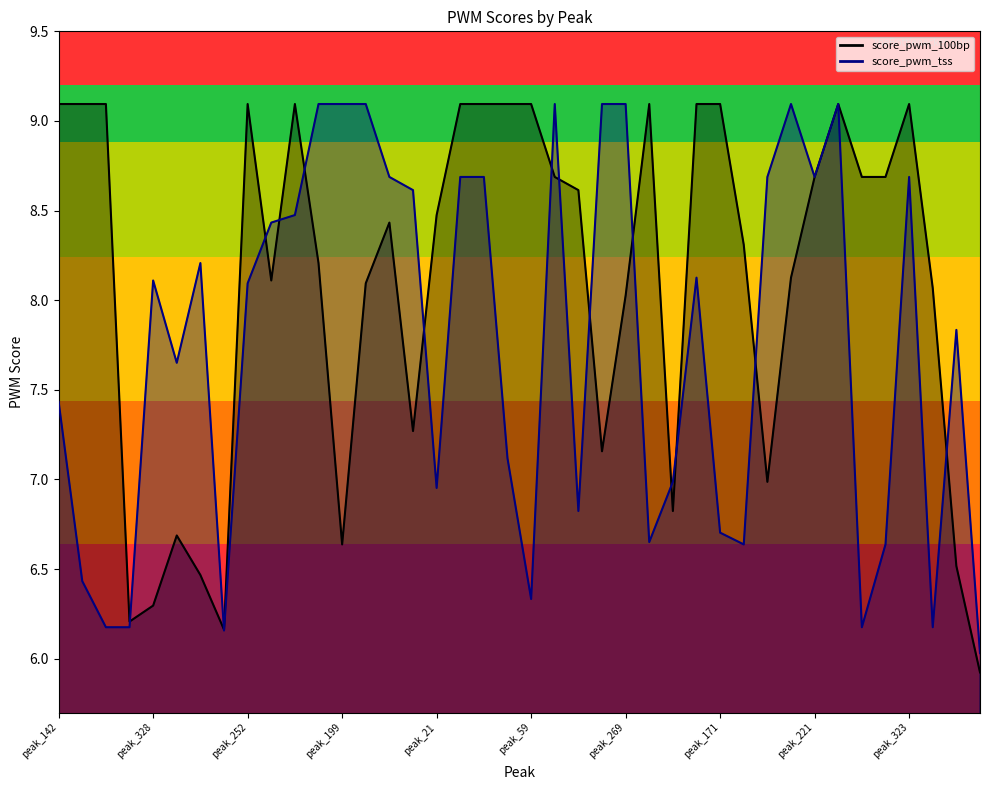

Which has a higher value, peak_247 or peak_173?

peak_247